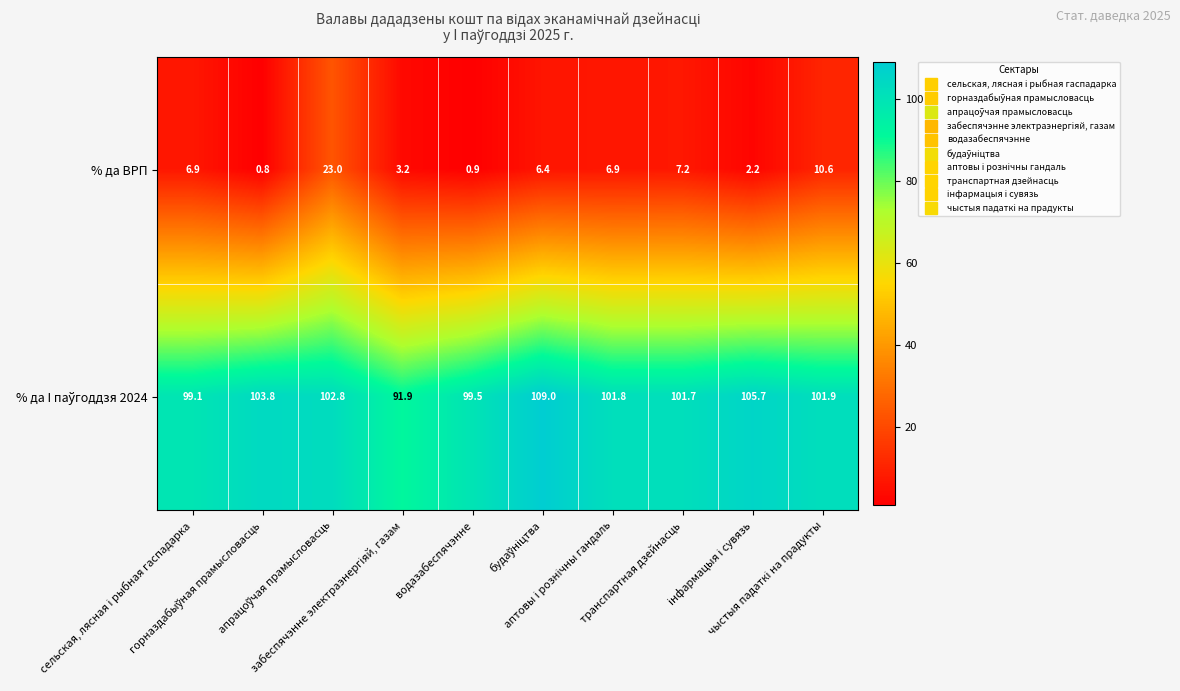

What is the greatest value displayed?

109.0